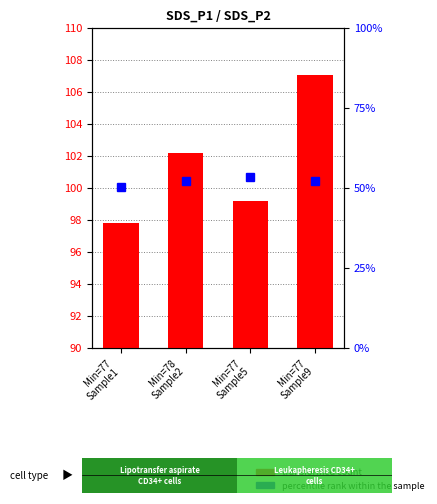

Rank the categories by value from highest to lowest.

Min=77
Sample9, Min=78
Sample2, Min=77
Sample5, Min=77
Sample1